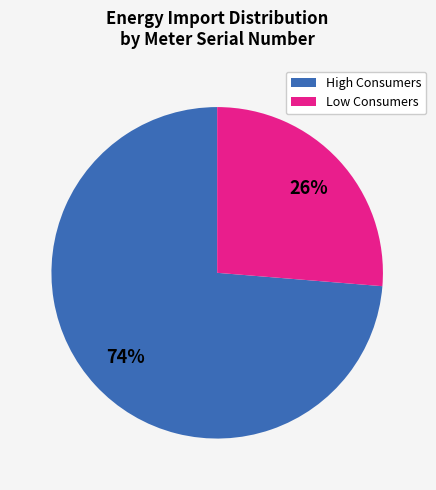

To the nearest percent, what is the average slice percentage?

50%